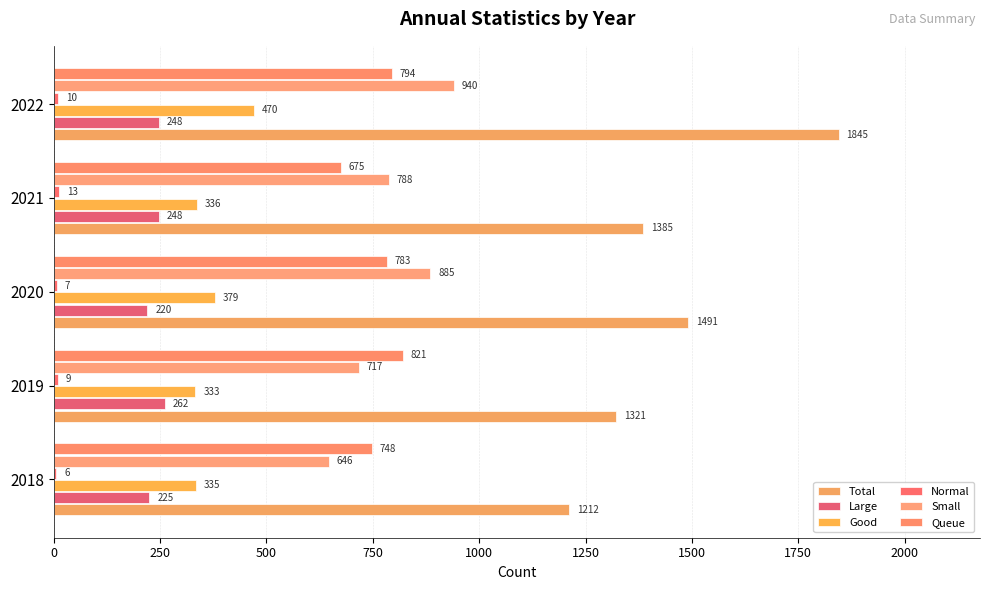

How many series are shown in this chart?

6